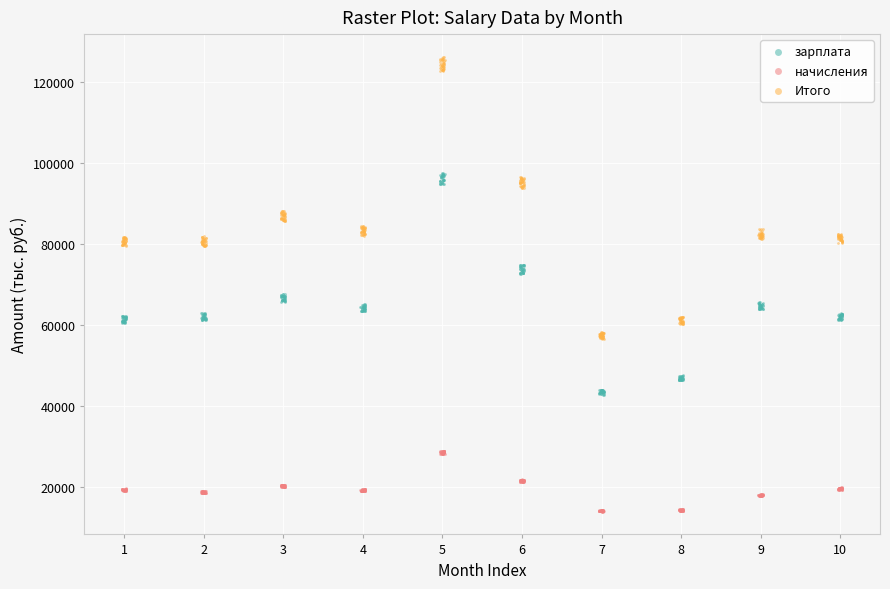

What are all the series names shown in the legend?

зарплата, начисления, Итого